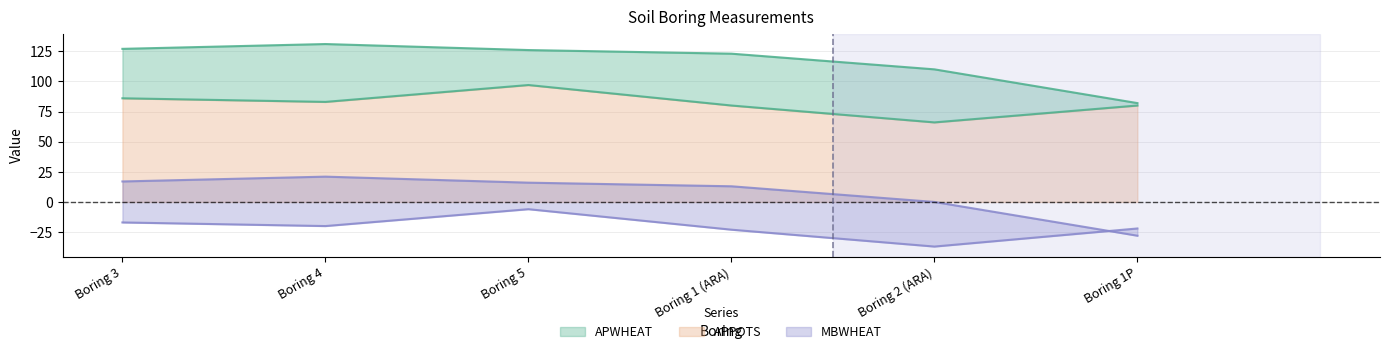

Which series has the widest spread of values?

APWHEAT